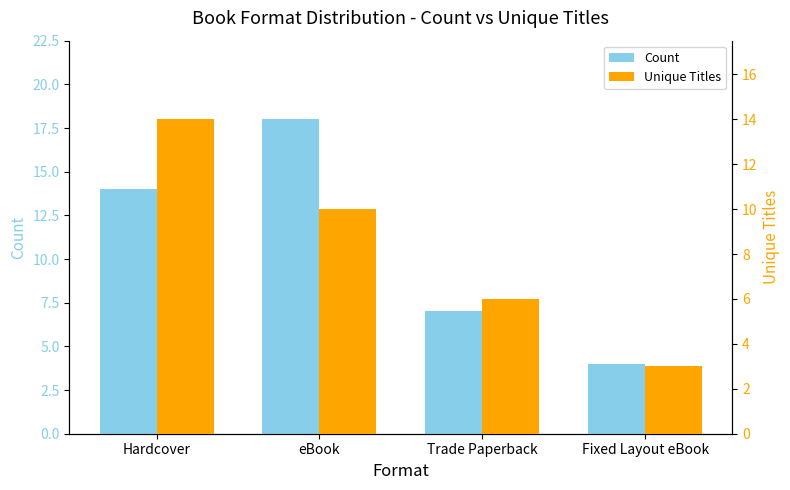

At which label does Count reach its minimum?

Fixed Layout eBook